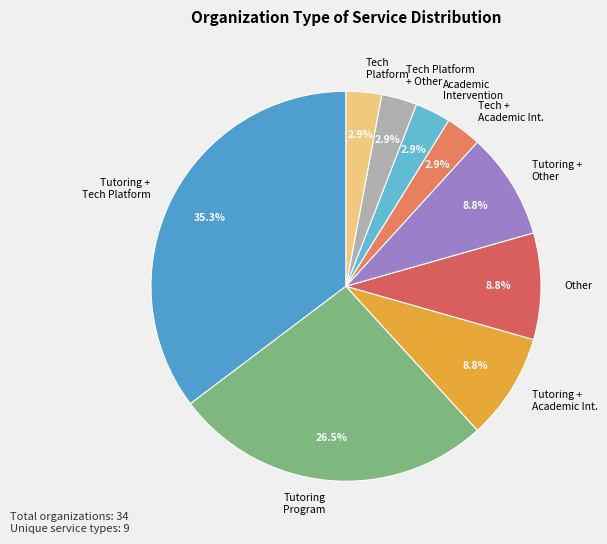

How many slices are in this pie chart?

9